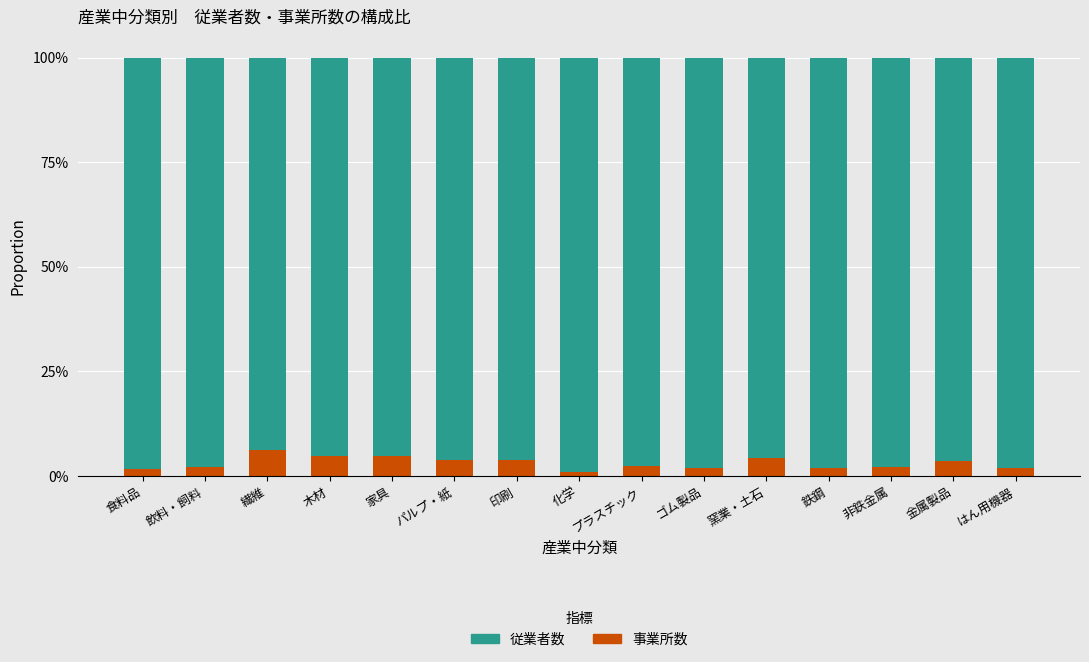

Are the bars grouped side by side (vs. stacked)?

No